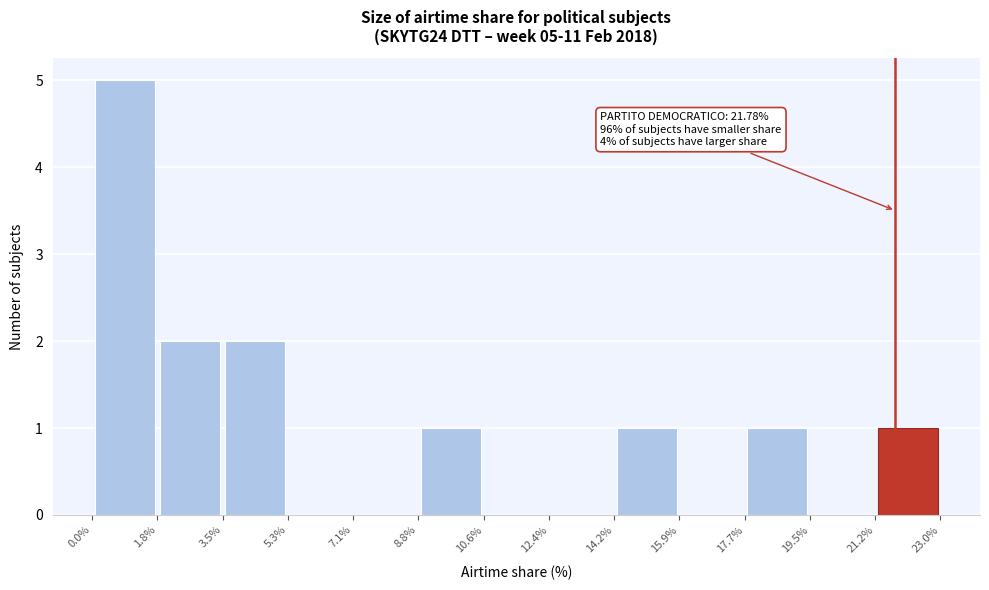

Over which range of the x-axis is the bar tallest?

0.0% to 1.8%